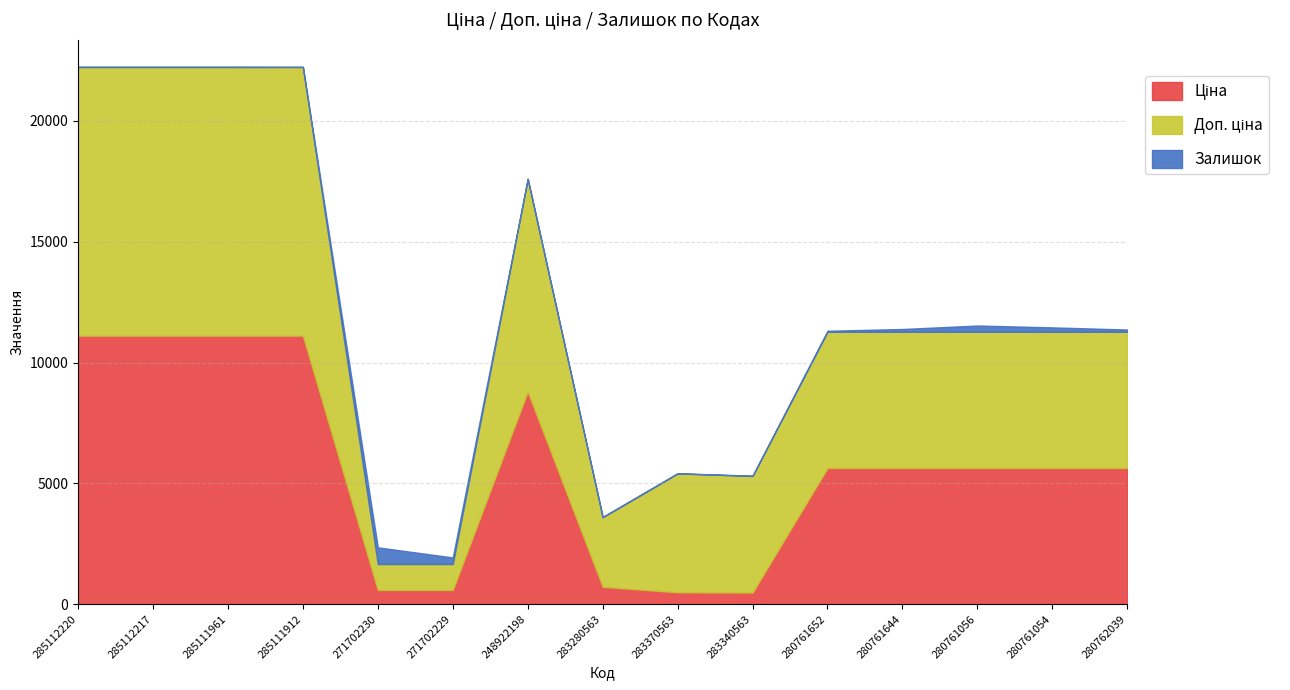

Read the Залишок value at 285112217.

17.0